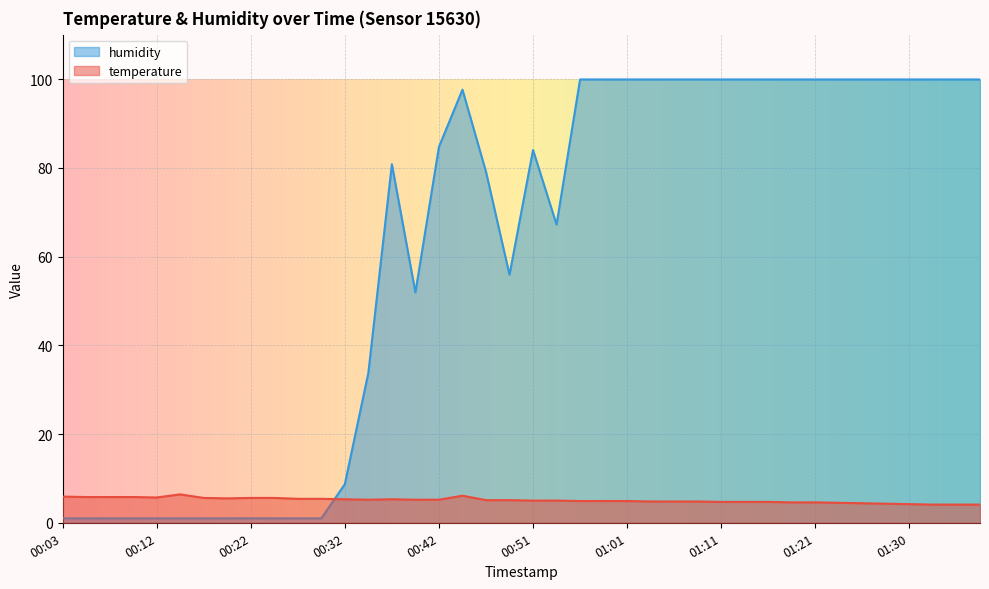

In temperature, how many points are higher than both neighbors (excluding endpoints)?

3